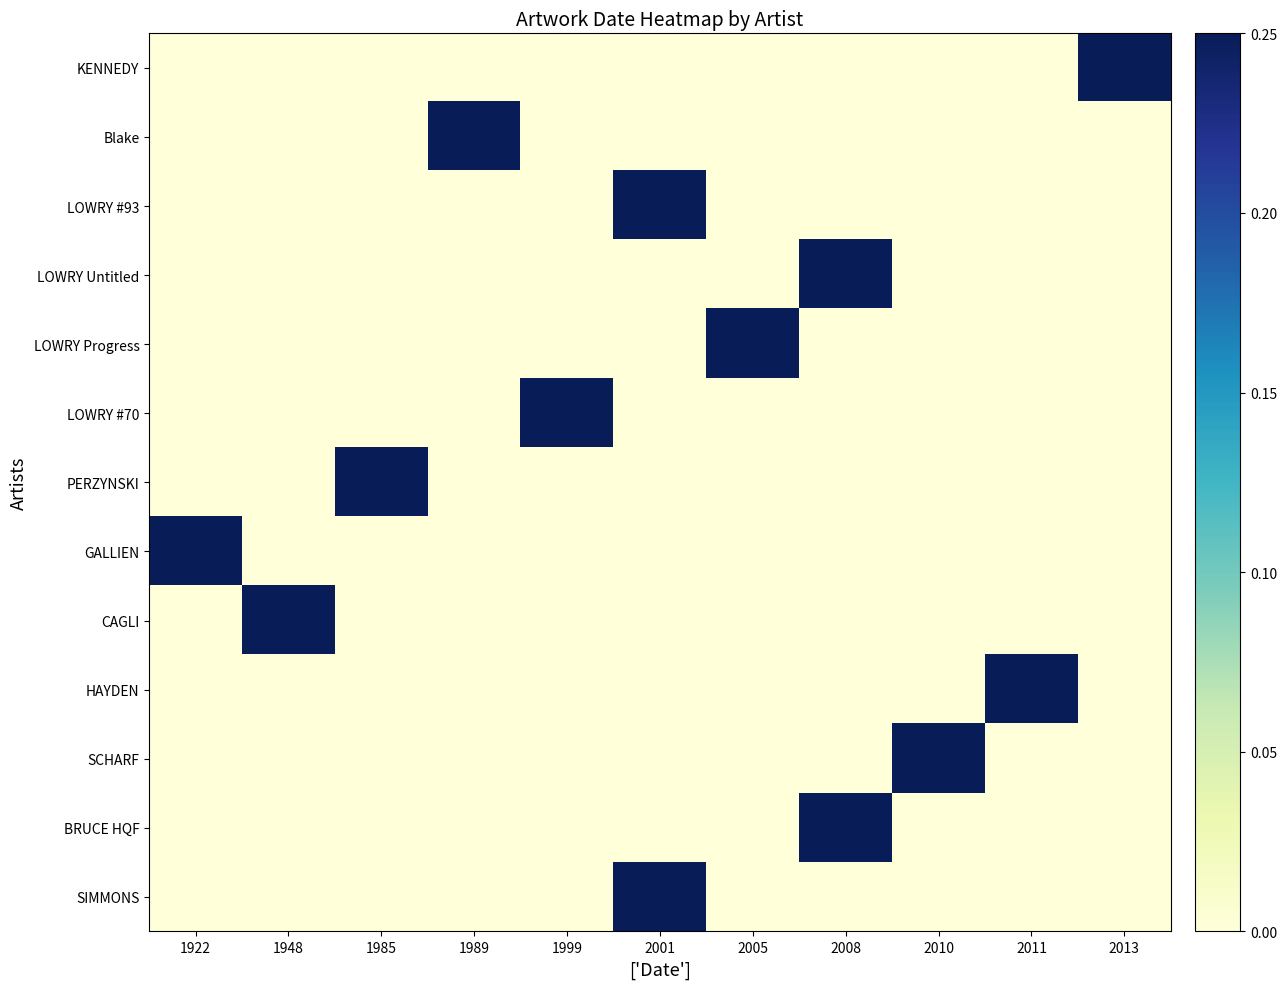

What is the difference between the highest and lowest values at 1922?

1